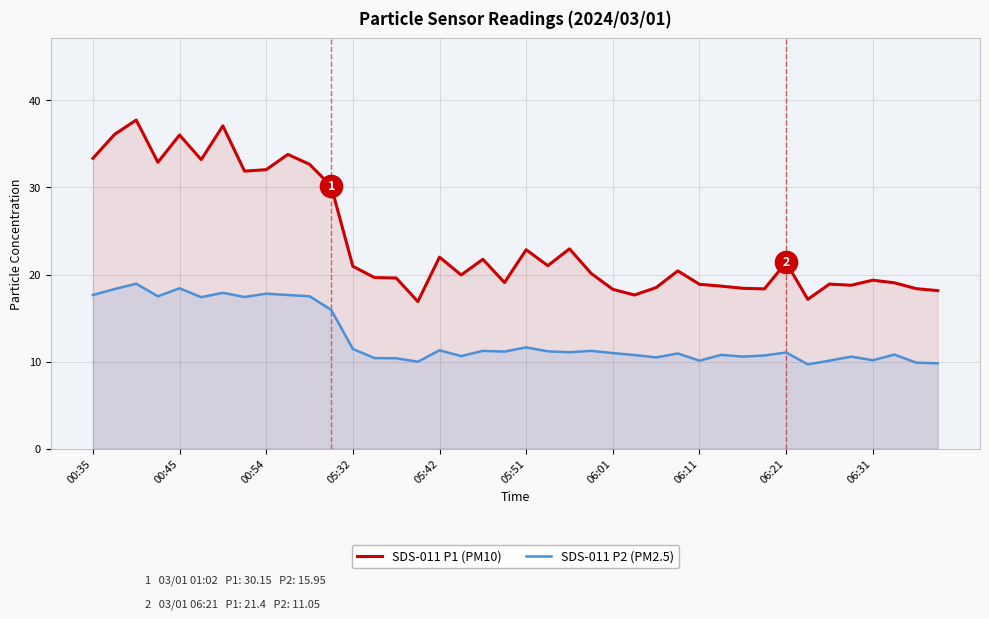

True or false: SDS-011 P1 (PM10) and SDS-011 P2 (PM2.5) cross at least once.

False